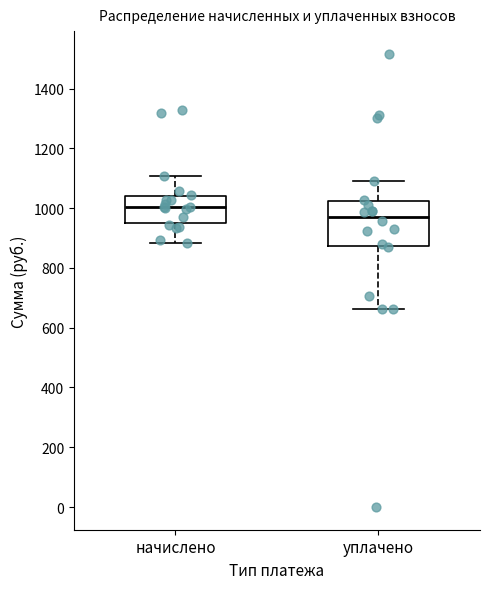

Reading left to right, read every box against the y-axis: the position of its median line, the range the box covers, and the ends of its whiskers. The values are not printed on the chart, so give them approximately, as read against the axis.

начислено: median 1000, box 960 to 1040, whiskers 880 to 1100
уплачено: median 980, box 880 to 1020, whiskers 660 to 1100